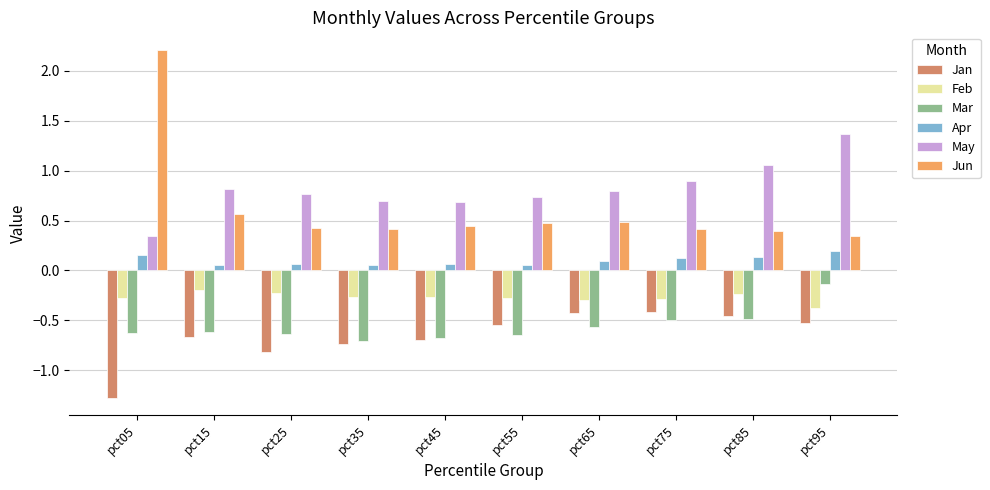

Which series has the largest range (max minus min)?

Jun